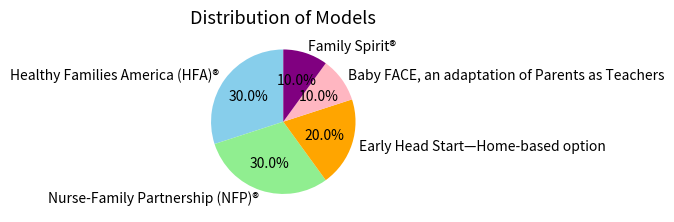

Which has a higher value, Nurse-Family Partnership (NFP)® or Baby FACE, an adaptation of Parents as Teachers?

Nurse-Family Partnership (NFP)®